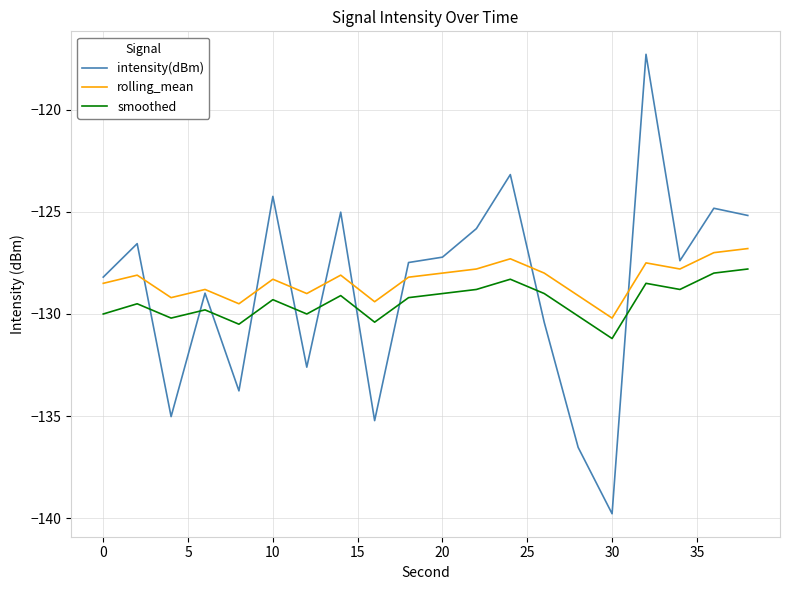

What are all the series names shown in the legend?

intensity(dBm), rolling_mean, smoothed